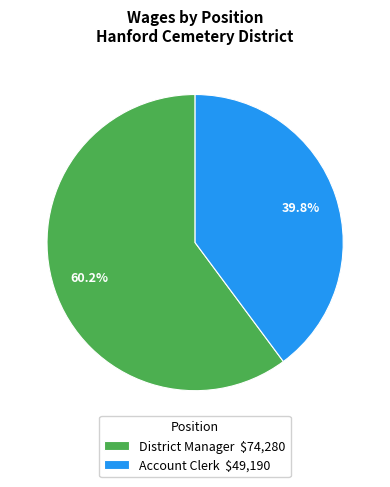

To the nearest percent, what portion does District Manager represent?

60%